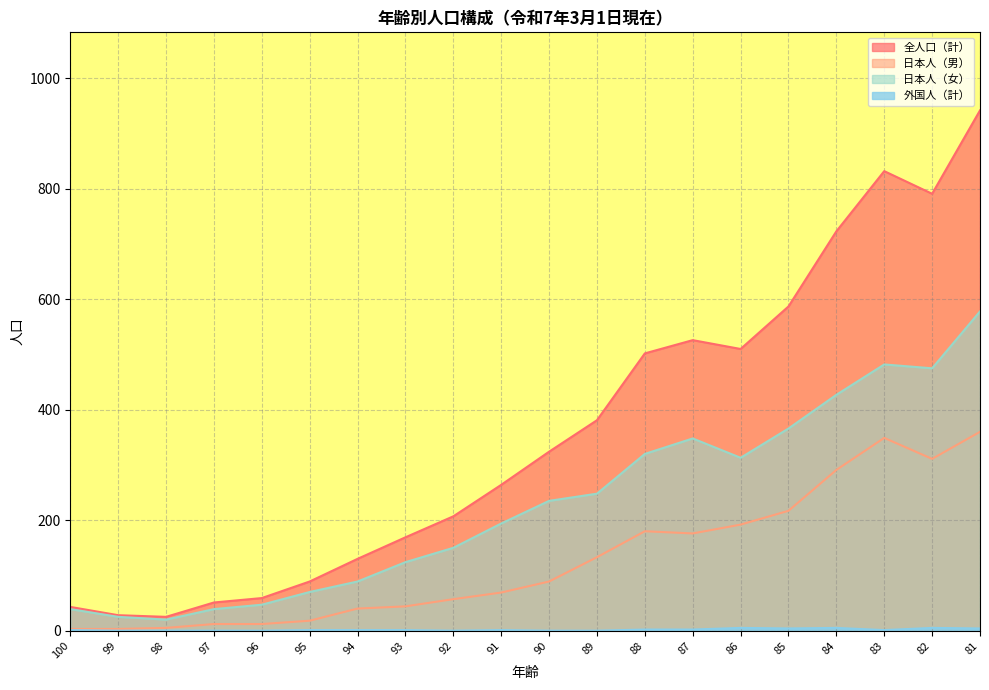

What is the total value across all series at 95?

178